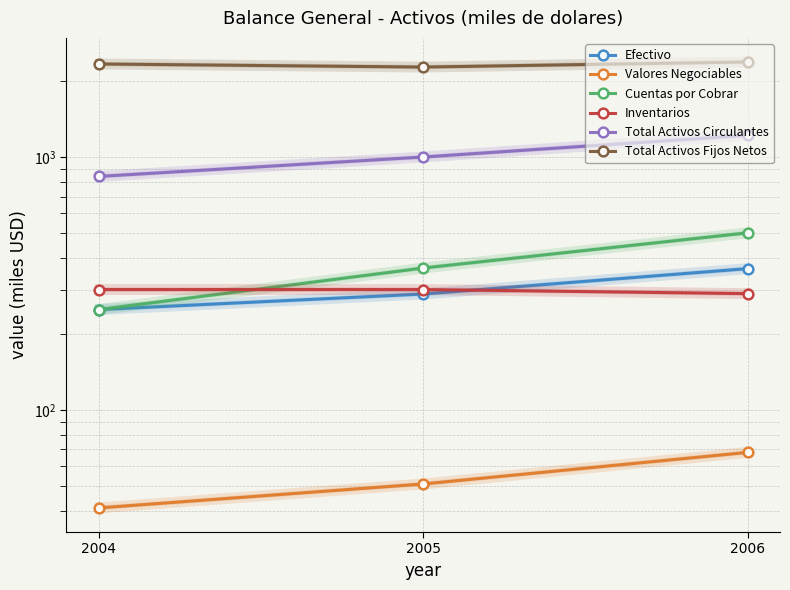

Reading left to right, what are all the values shown in this chart?

Efectivo: 250	288	363
Valores Negociables: 41	51	68
Cuentas por Cobrar: 250	365	503
Inventarios: 300	300	289
Total Activos Circulantes: 841	1004	1223
Total Activos Fijos Netos: 2344	2279	2387